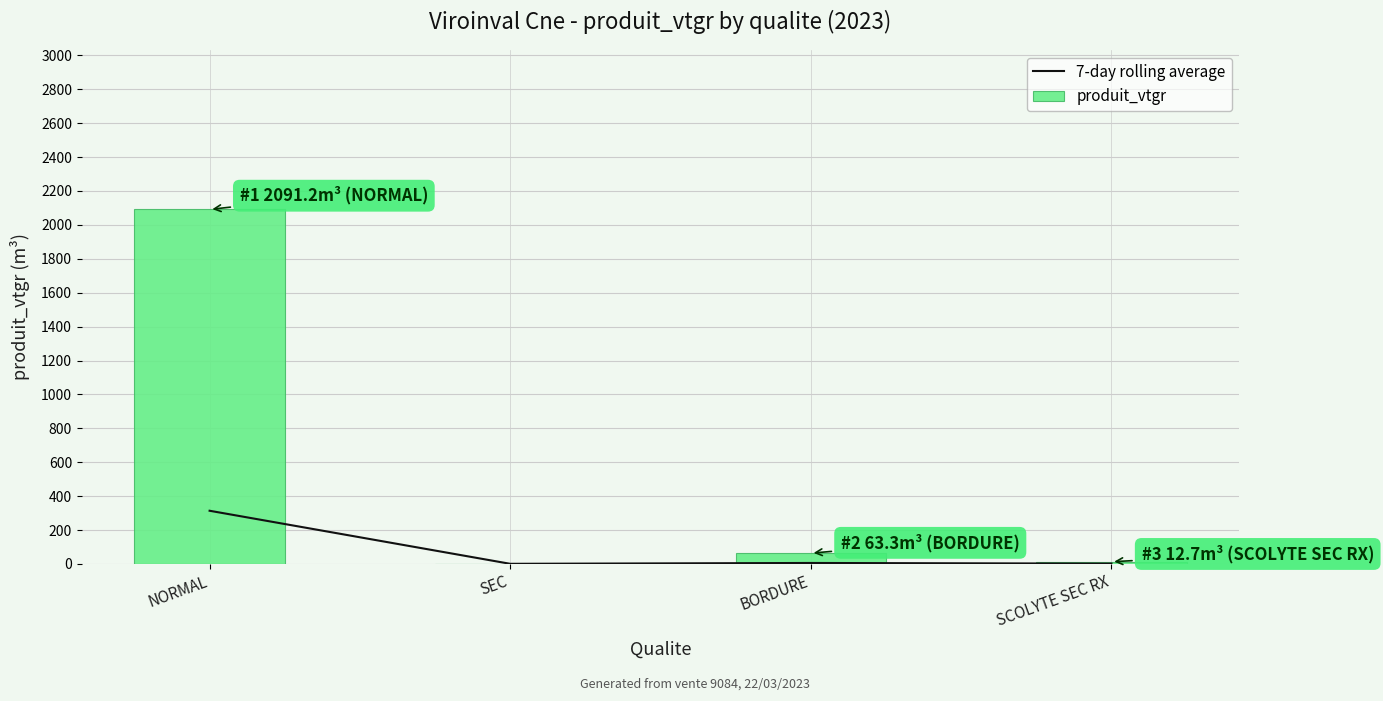

Are the bars horizontal?

No